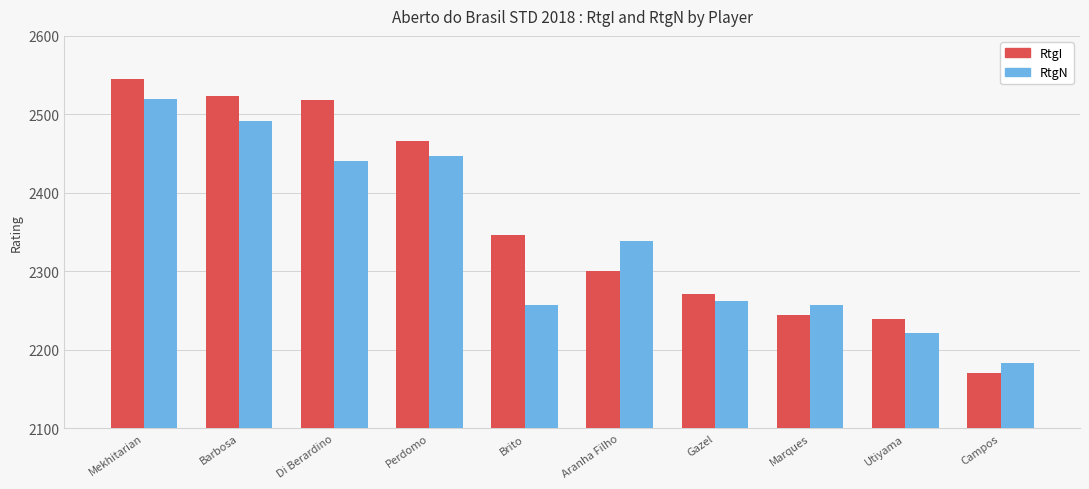

Between Aranha Filho and Marques, which series saw the biggest shift?

RtgN